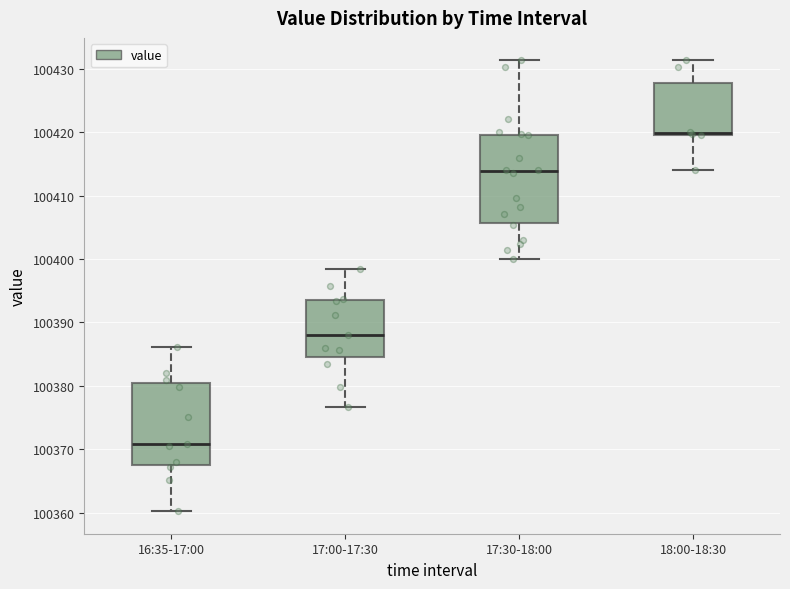

Reading left to right, read every box against the y-axis: the position of its median line, the range the box covers, and the ends of its whiskers. The values are not printed on the chart, so give them approximately, as read against the axis.

16:35-17:00: median 100371, box 100368 to 100380, whiskers 100360 to 100386
17:00-17:30: median 100388, box 100385 to 100394, whiskers 100377 to 100398
17:30-18:00: median 100414, box 100406 to 100420, whiskers 100400 to 100431
18:00-18:30: median 100420 (drawn on the box's lower edge), box 100420 to 100428, whiskers 100414 to 100431